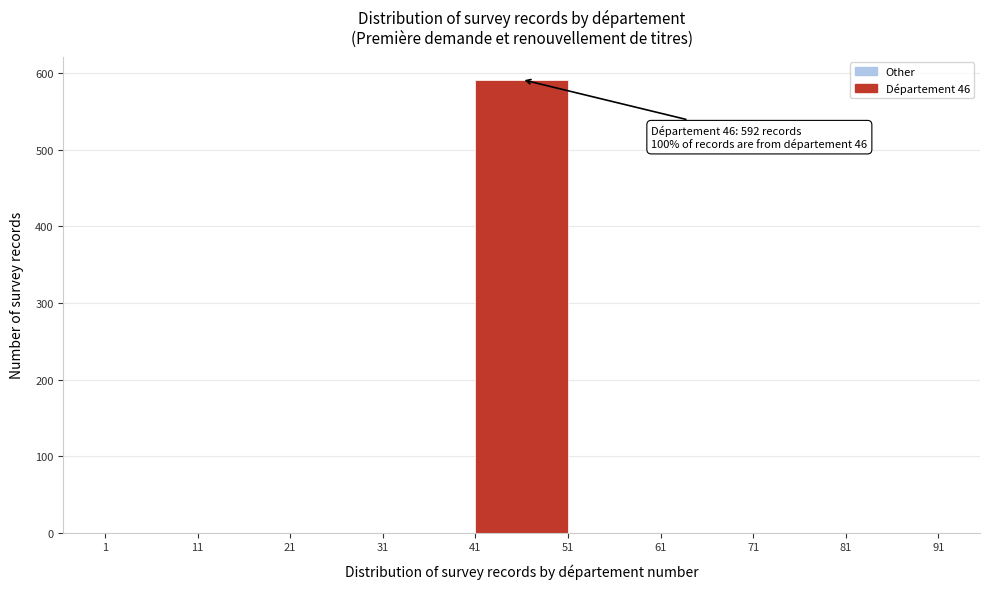

Over which range of the x-axis is the bar tallest?

41 to 51